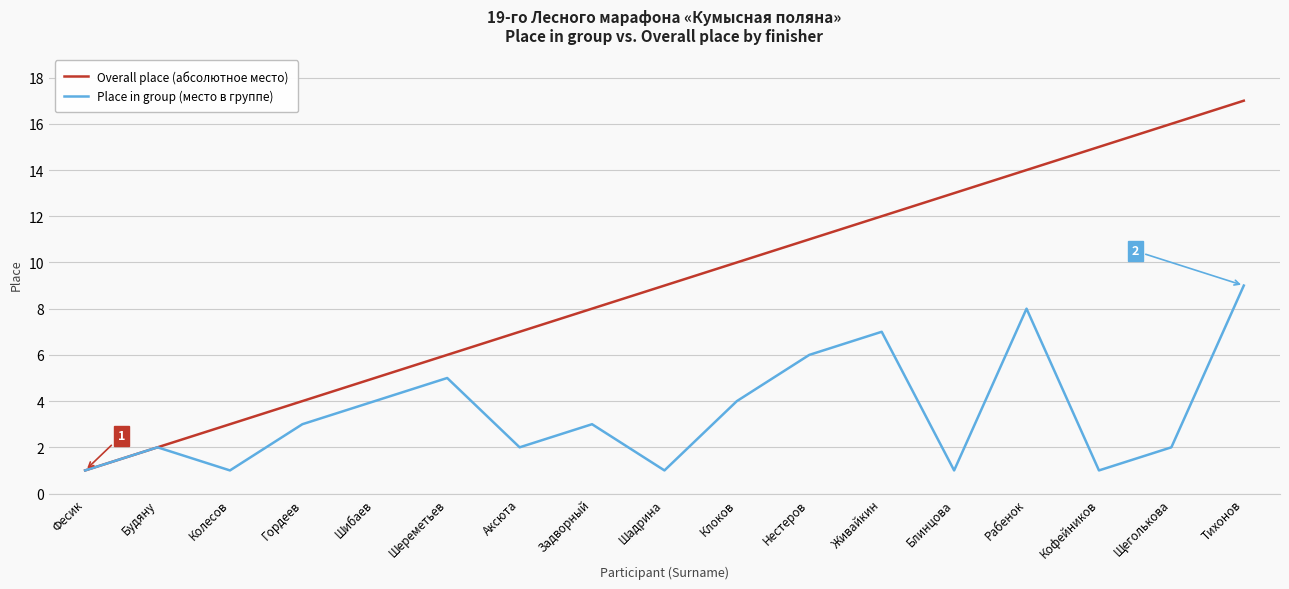

What value does the Place in group (место в группе) series have at Шереметьев?

5